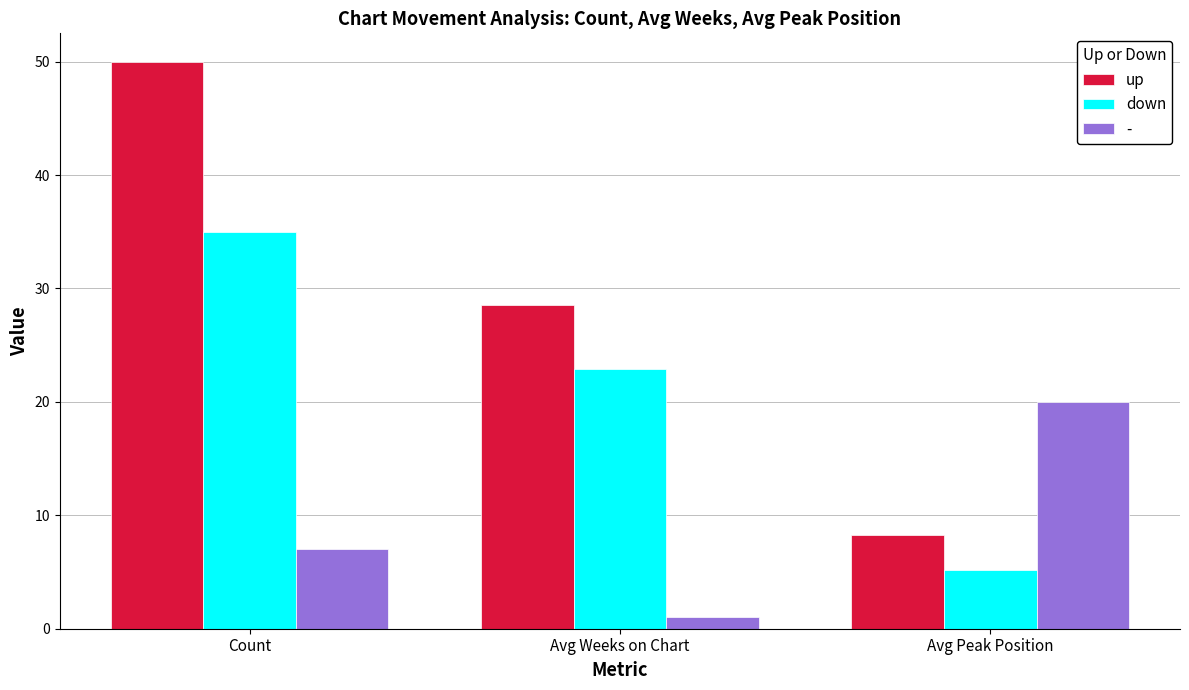

What is the total value across all series at Avg Peak Position?

33.5